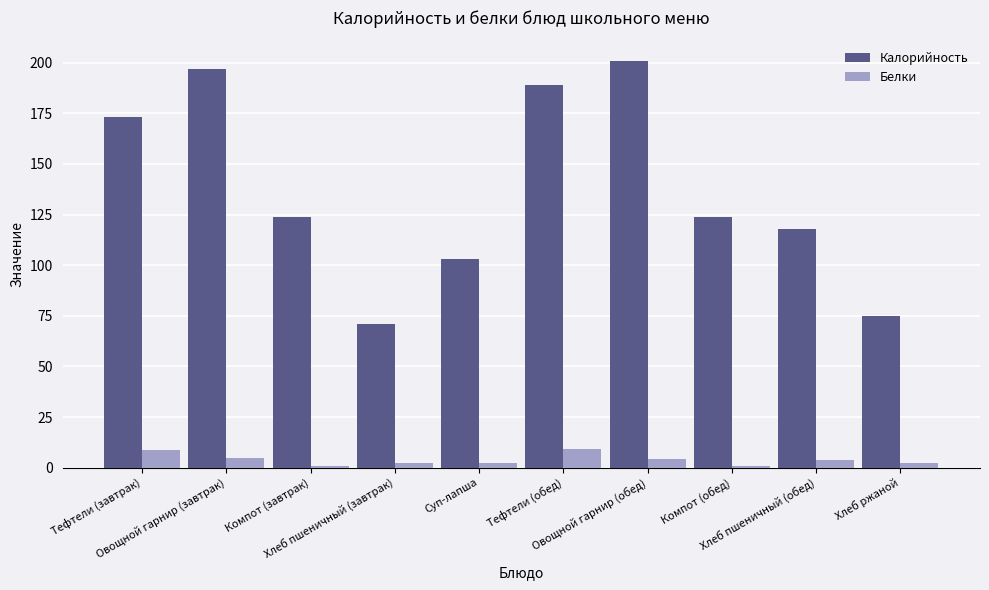

Which series has the largest total across all categories?

Калорийность